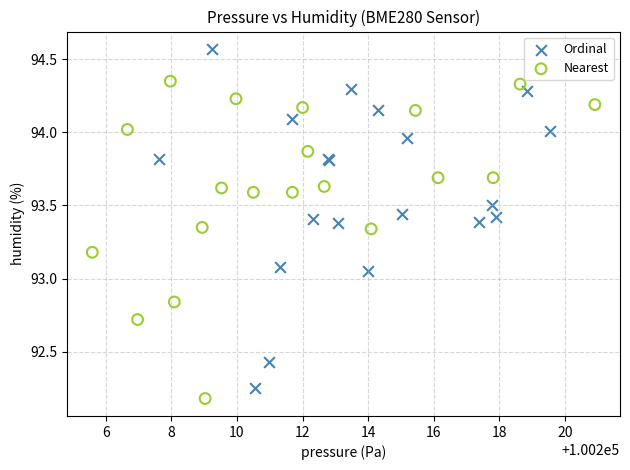

Which series contains the highest Y value?

Ordinal